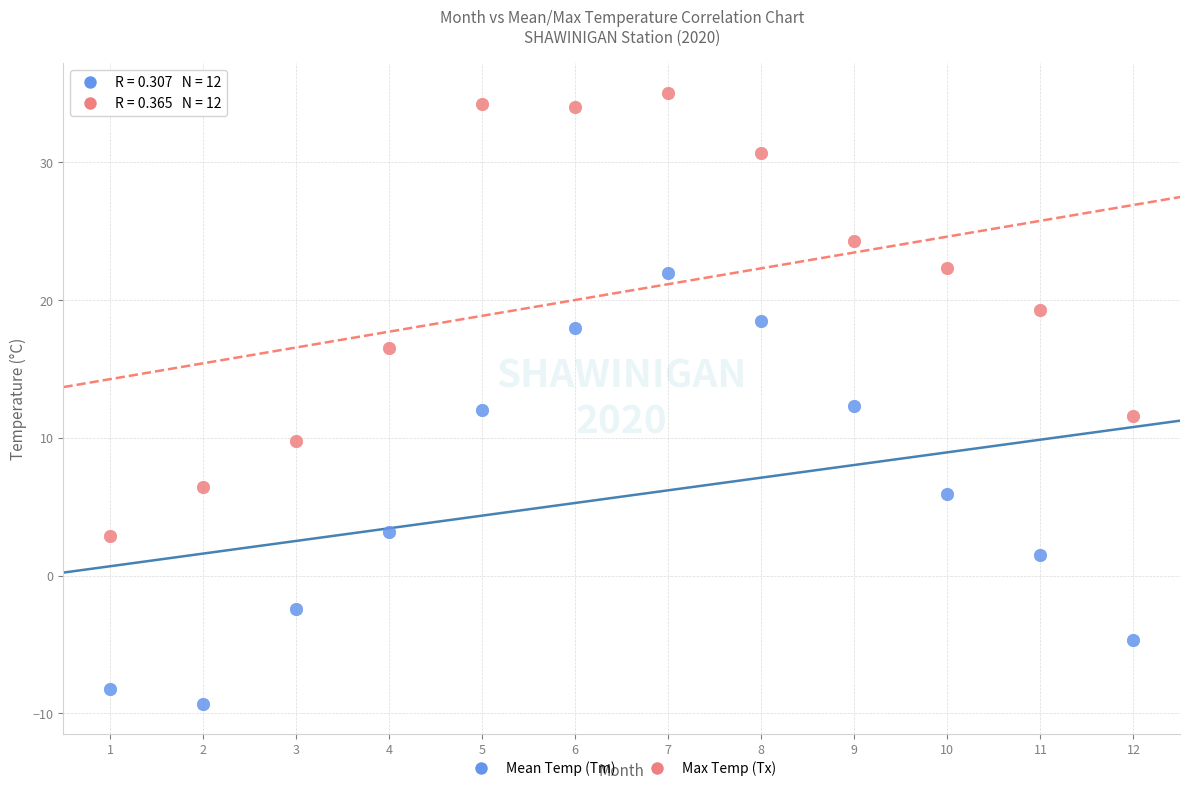

Which series reaches the maximum Y coordinate?

Max Temp (Tx)